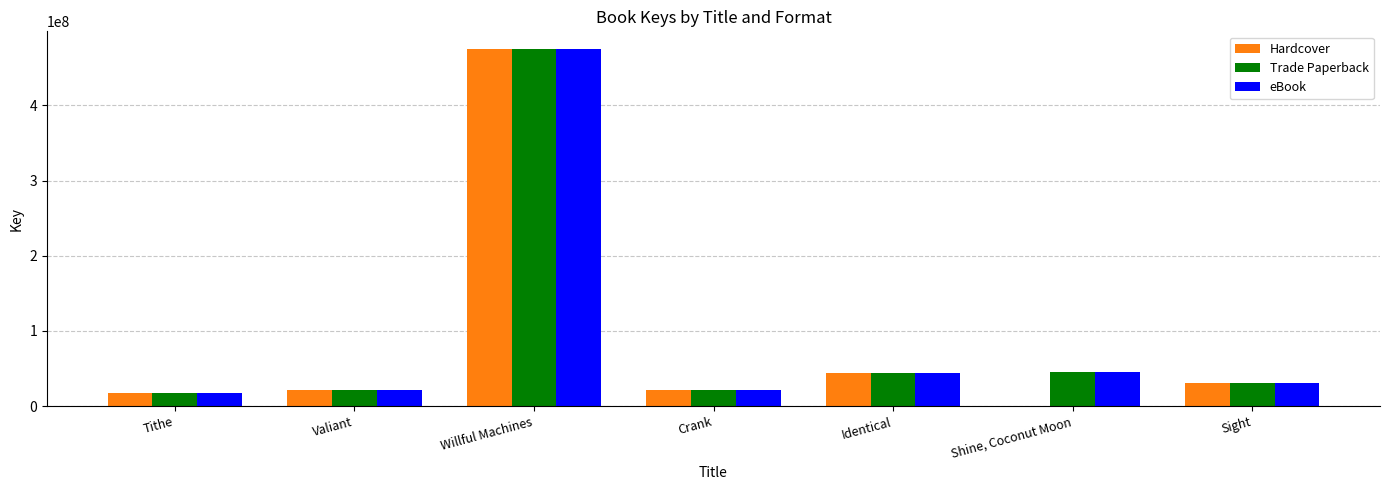

What is the sum of the Hardcover values at Sight and Tithe?

48285710